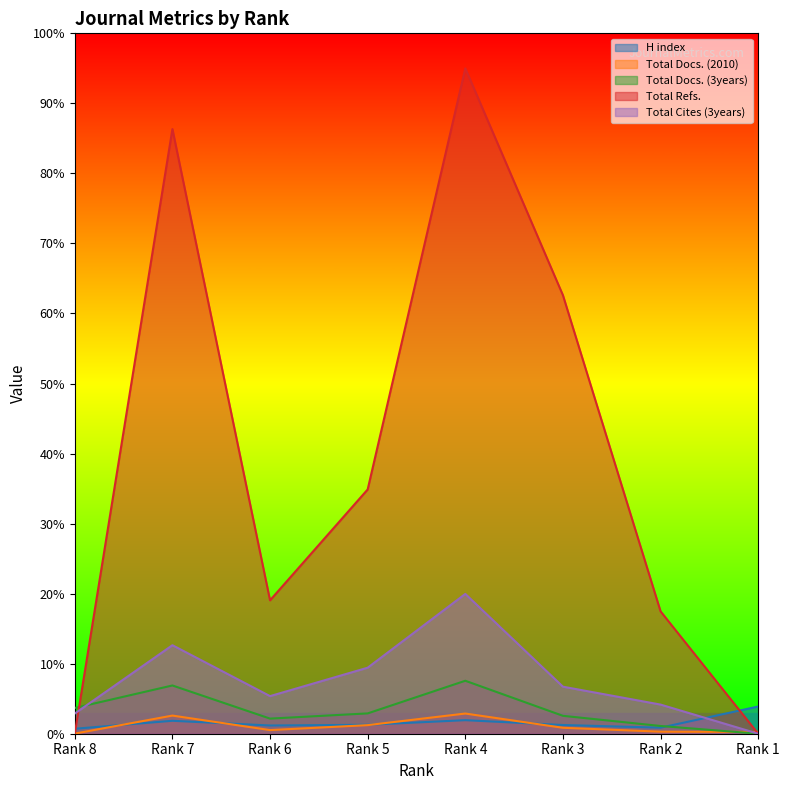

Which label corresponds to the smallest value in the chart?

Rank 1